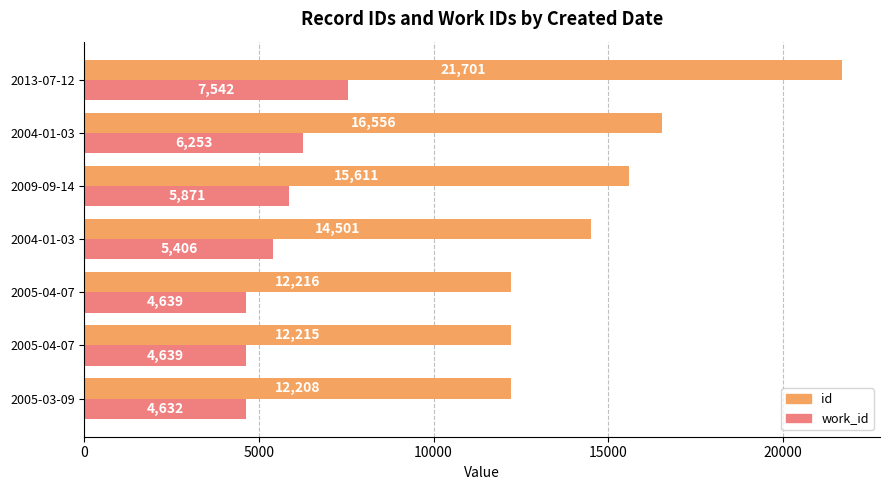

What are all the series names shown in the legend?

id, work_id